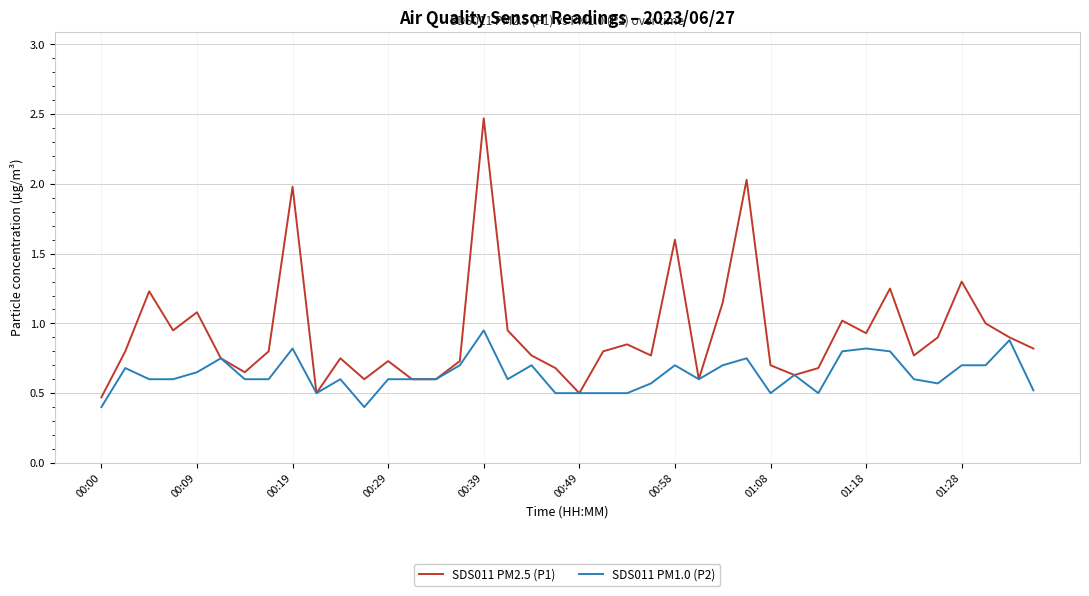

Which series has the largest total across all categories?

SDS011 PM2.5 (P1)